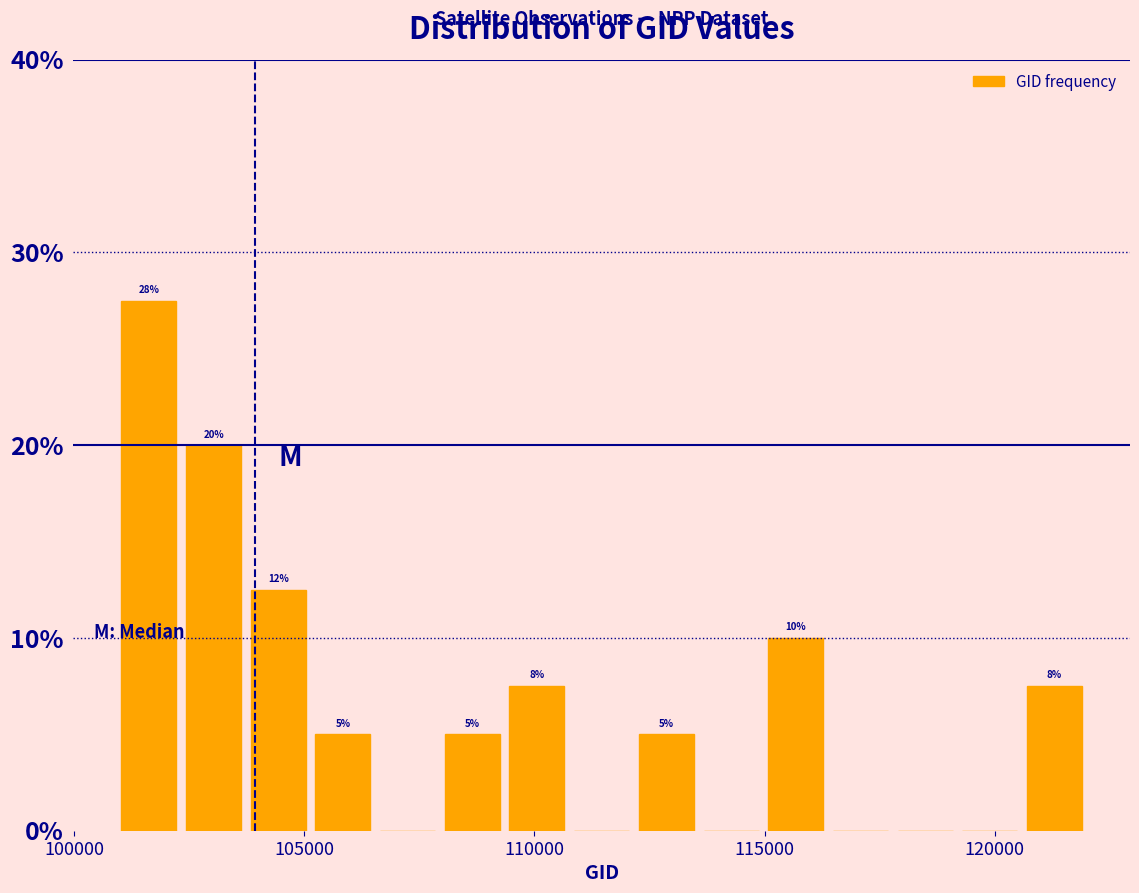

Around what value on the x-axis is the tallest bar? Give the approximate position of its centre, as read against the axis.

101500